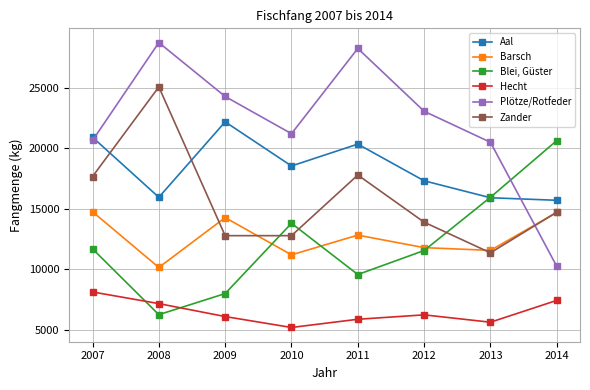

Is it true that Barsch equals 23583 at 2014?

False